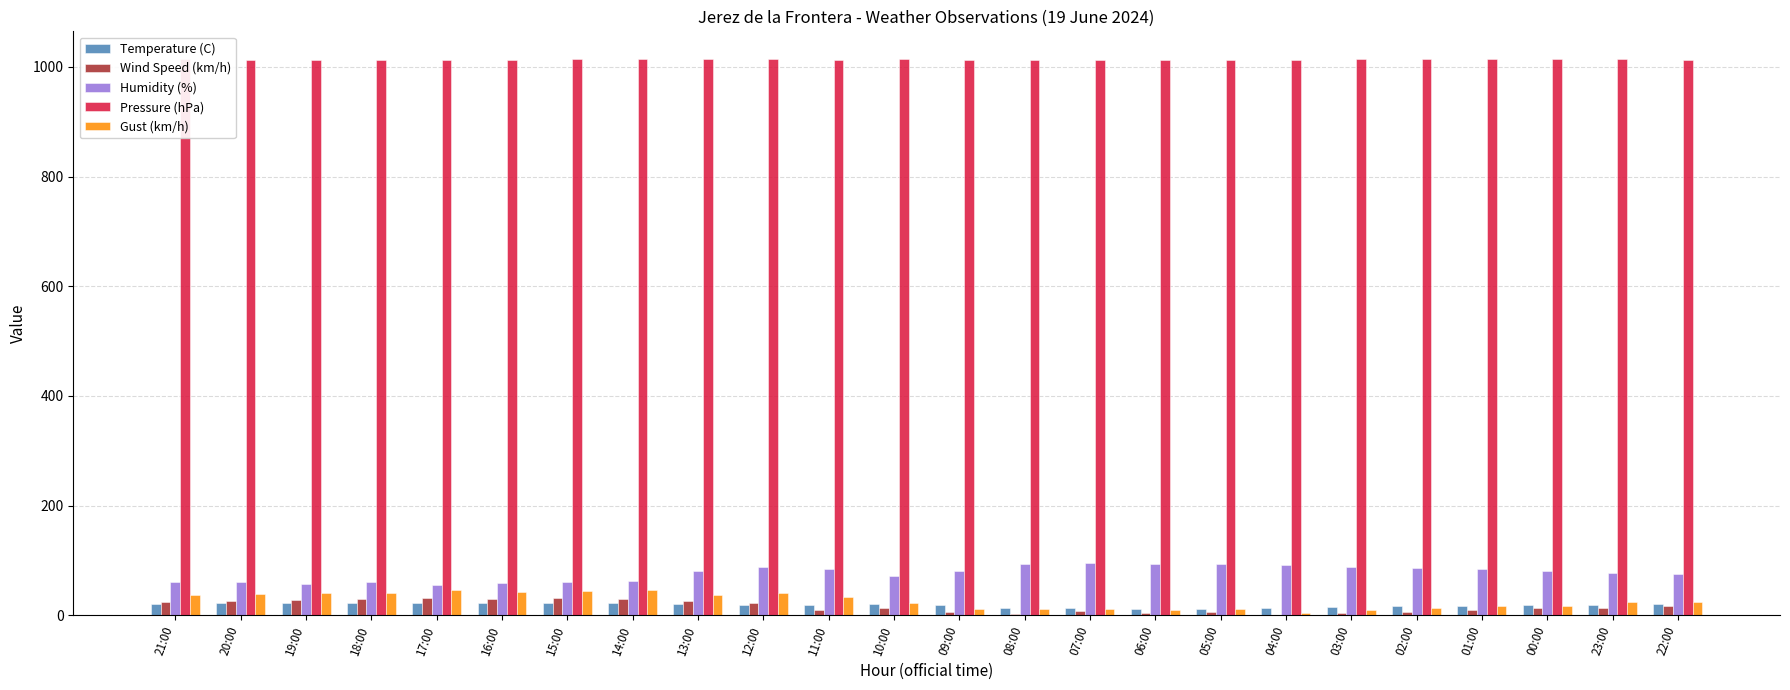

Is the value of Pressure (hPa) at 23:00 greater than the value of Gust (km/h) at 13:00?

Yes